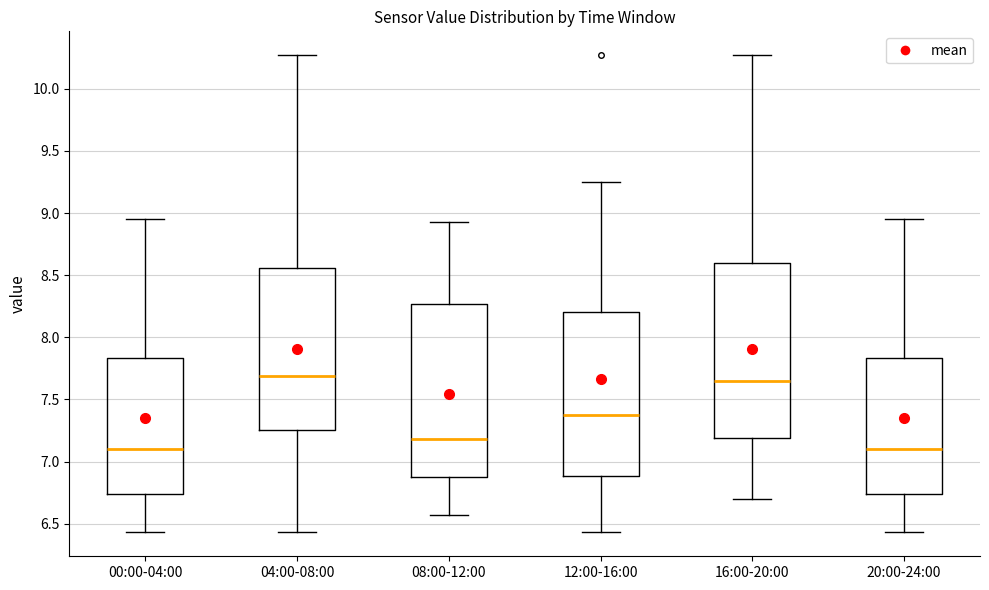

Where does the median line of the box for 12:00-16:00 sit on the y-axis? The values are not printed on the chart, so give them approximately, as read against the axis.

7.40